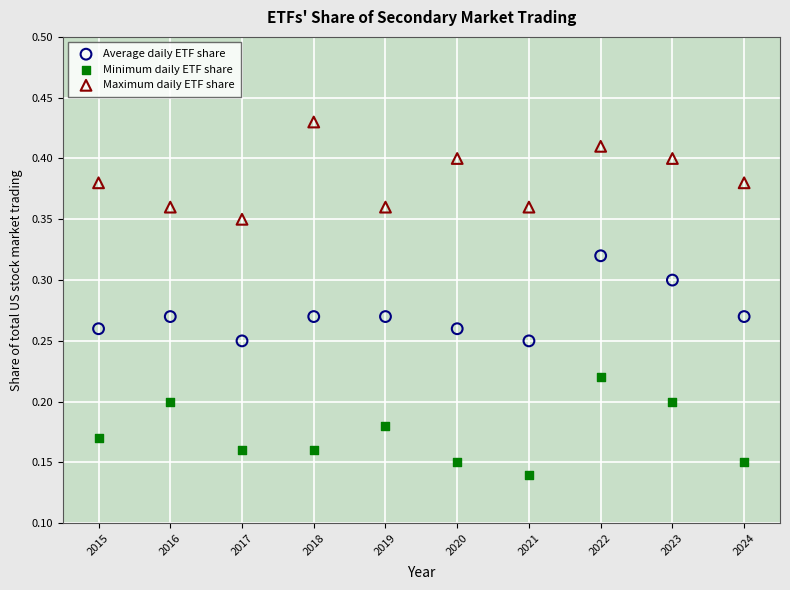

Which series reaches the maximum Y coordinate?

Maximum daily ETF share